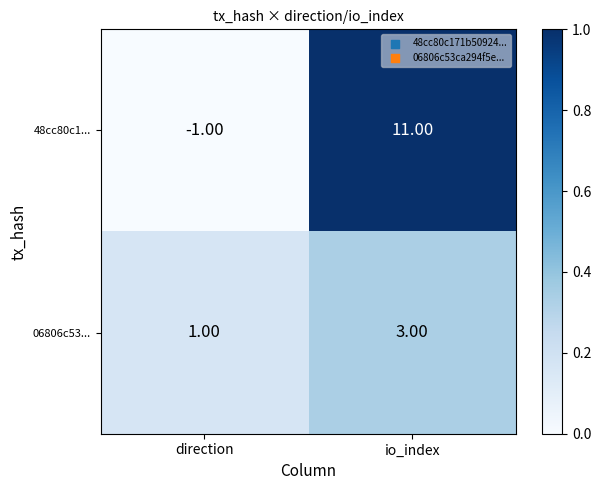

Which series has the largest total across all categories?

48cc80c1...